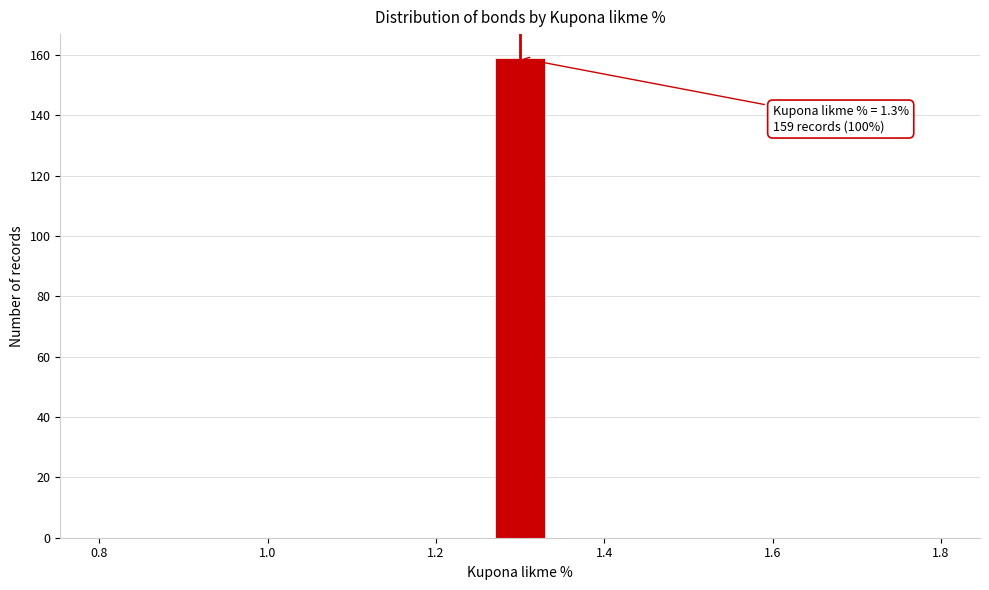

Read against the x-axis, roughly where is the centre of the tallest bar?

1.30